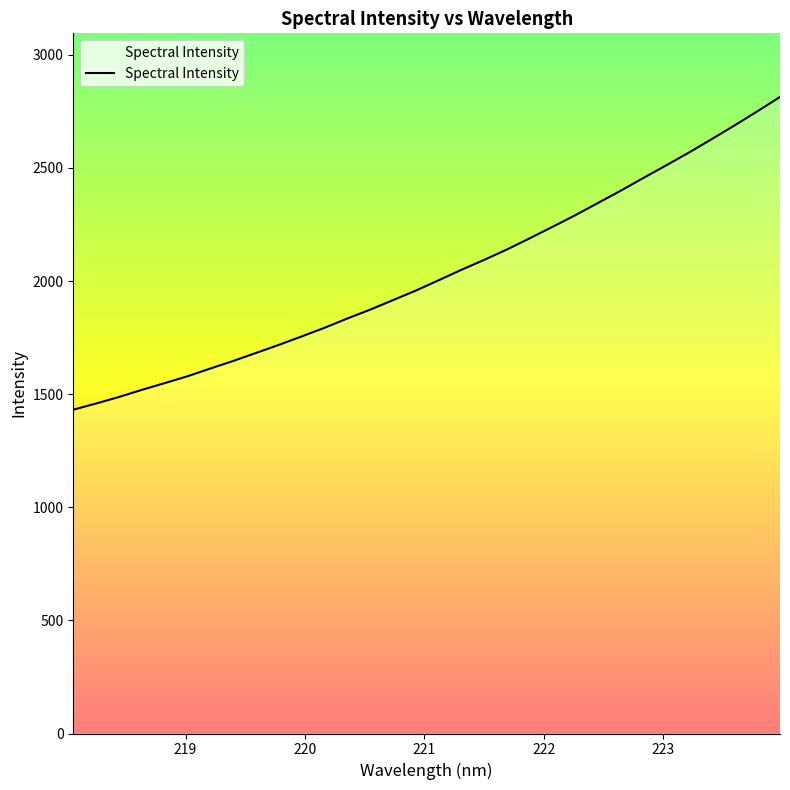

What is the smallest value displayed?

1431.3